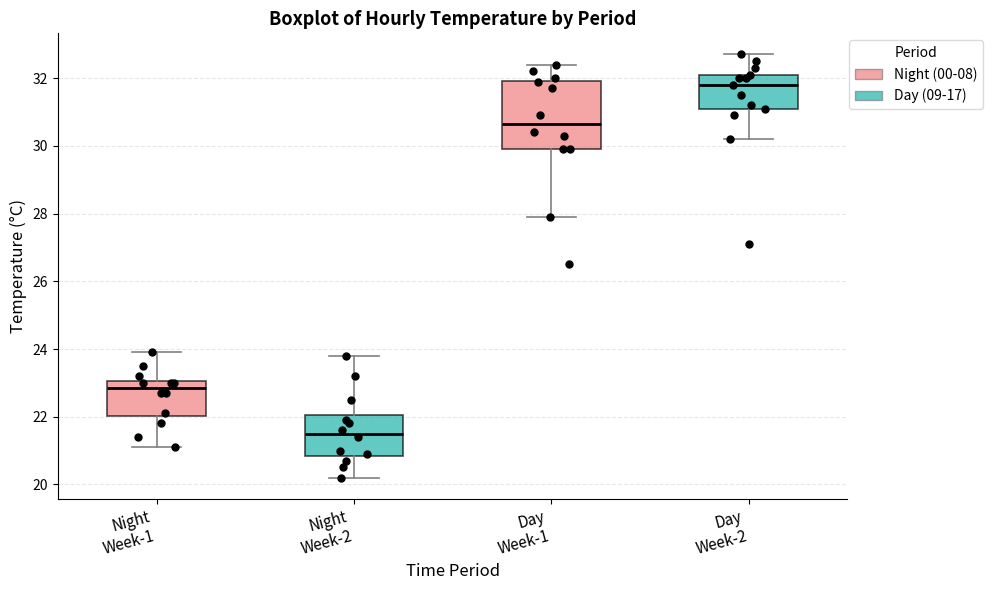

Which box's median line is the highest?

Day Week-2